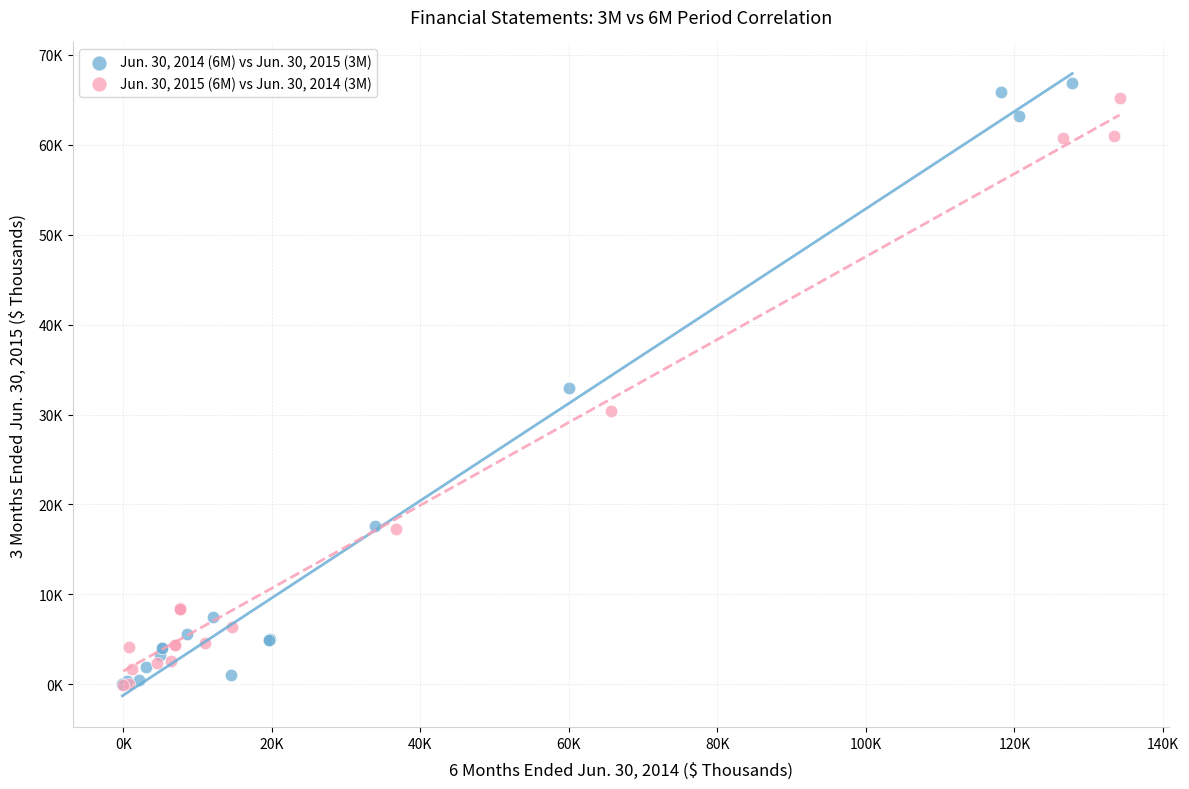

Which series has the widest spread of Y values?

Jun. 30, 2014 (6M) vs Jun. 30, 2015 (3M)